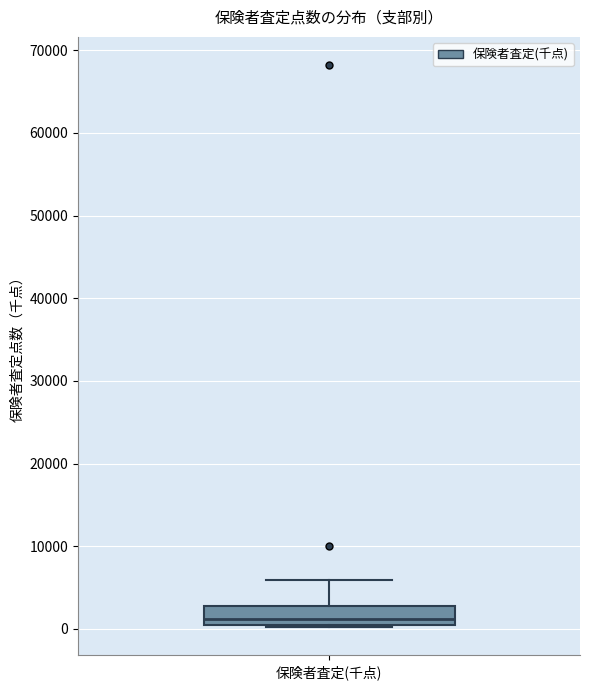

Where is the upper edge of the box for 保険者査定(千点) on the y-axis? The values are not printed on the chart, so give them approximately, as read against the axis.

3000